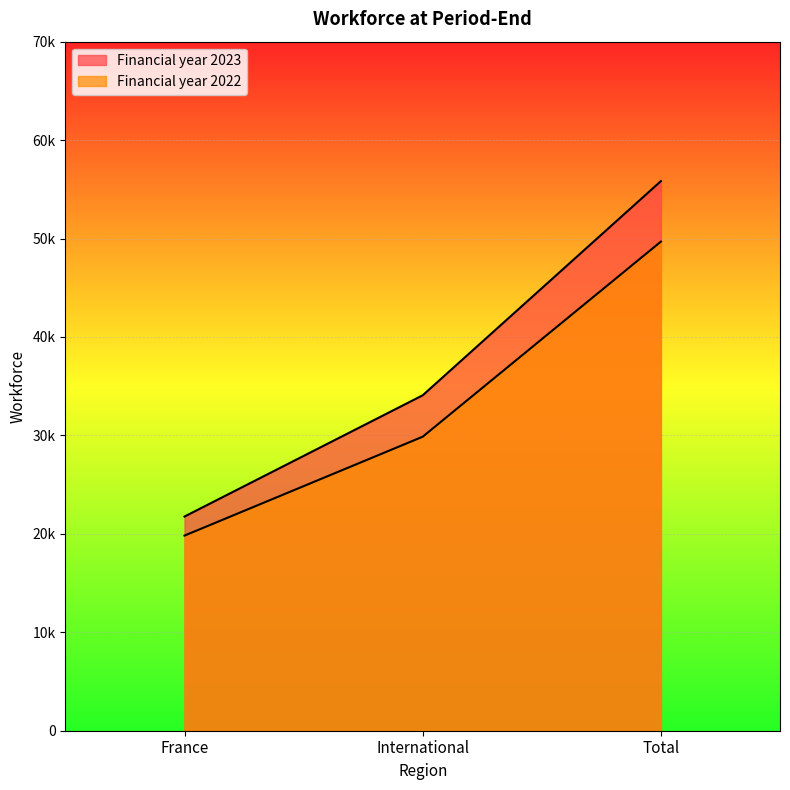

What is the minimum value for Financial year 2022?

19822